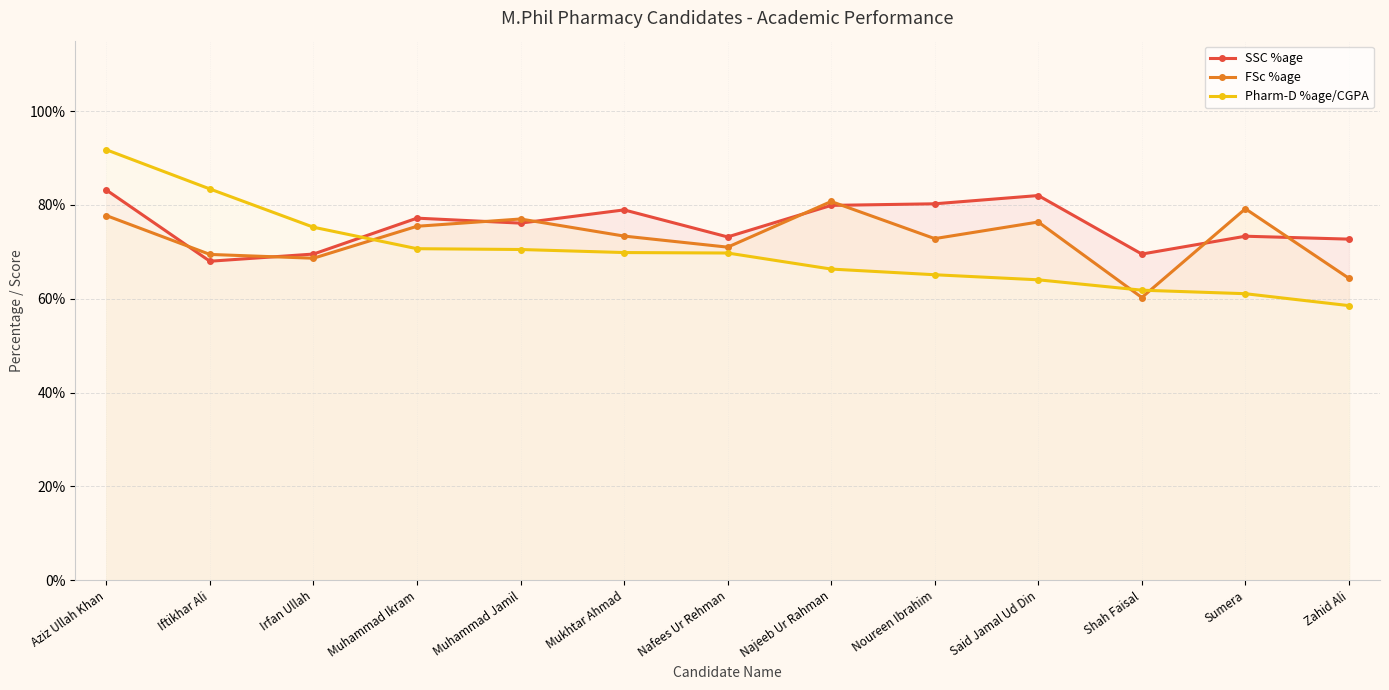

Count the number of categories in the chart.

13